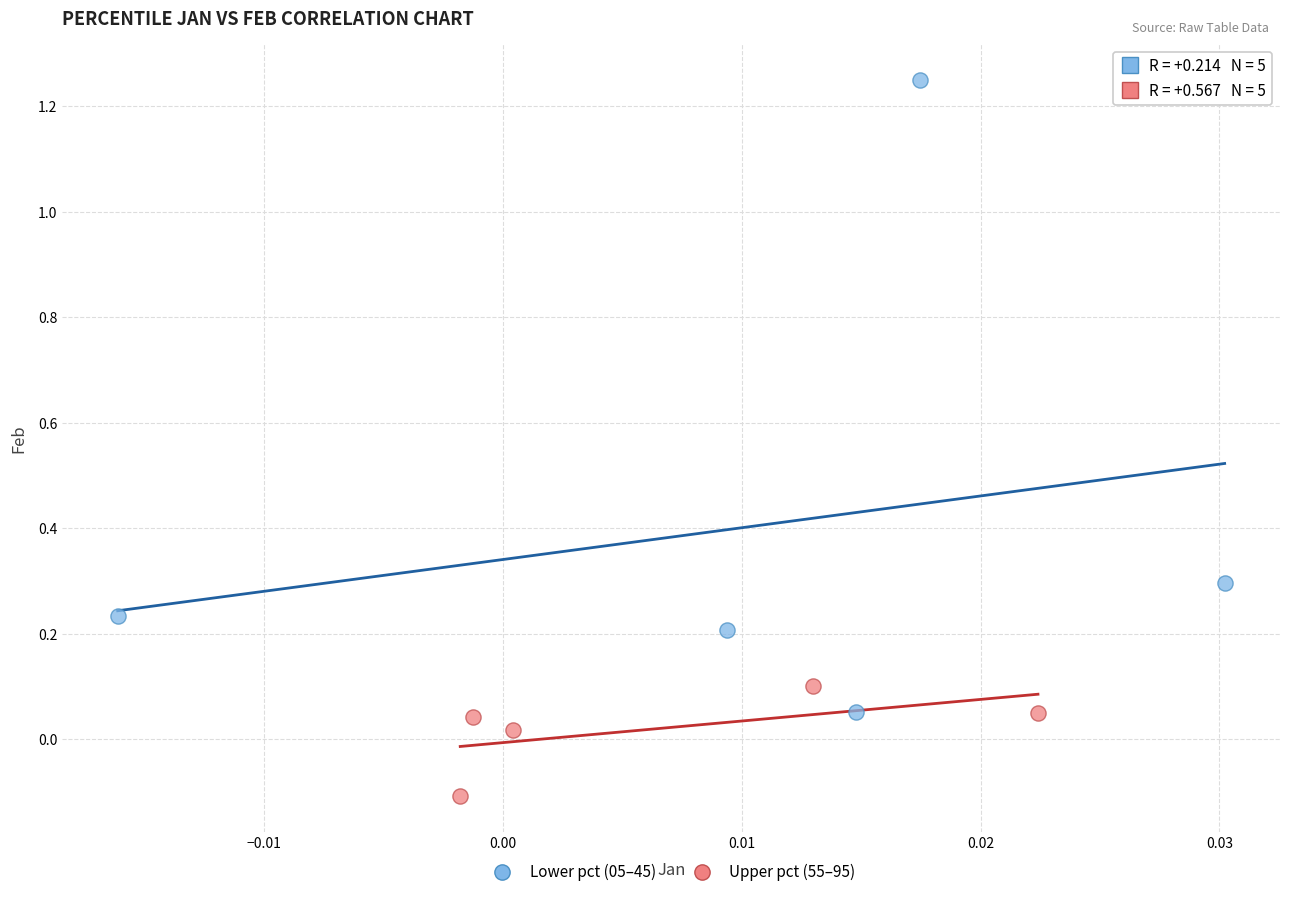

Which series has the largest Y range (max minus min)?

Lower pct (05–45)